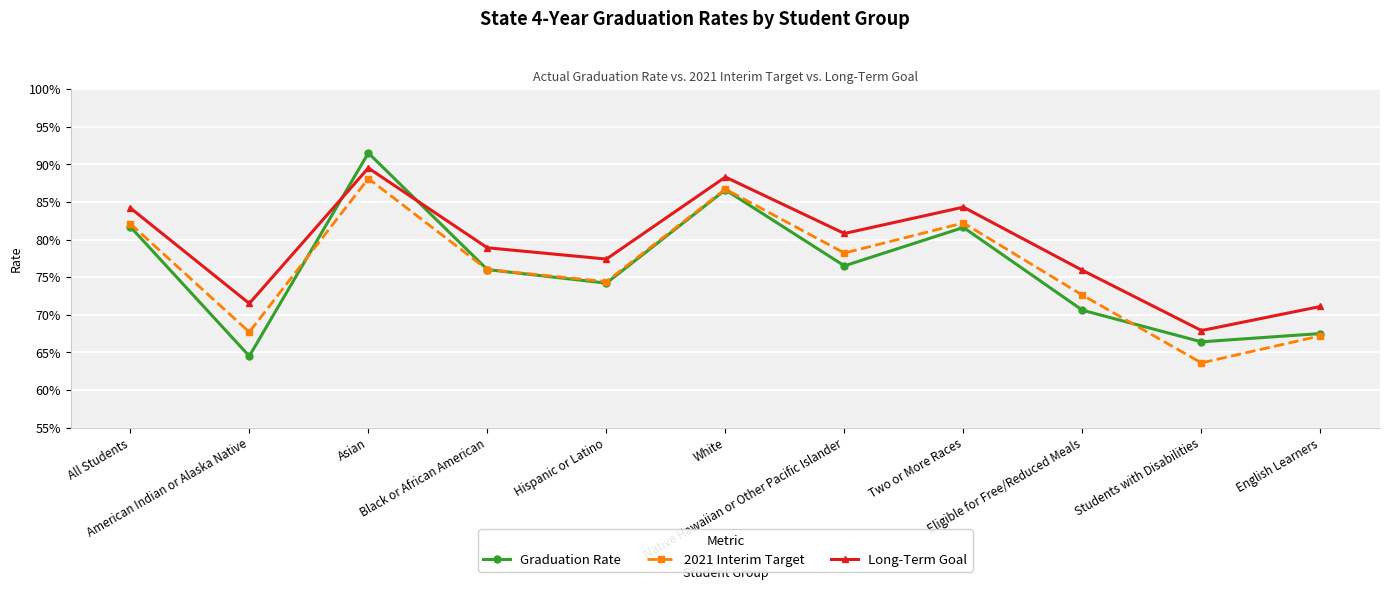

What is the average value of the 2021 Interim Target series?

0.8